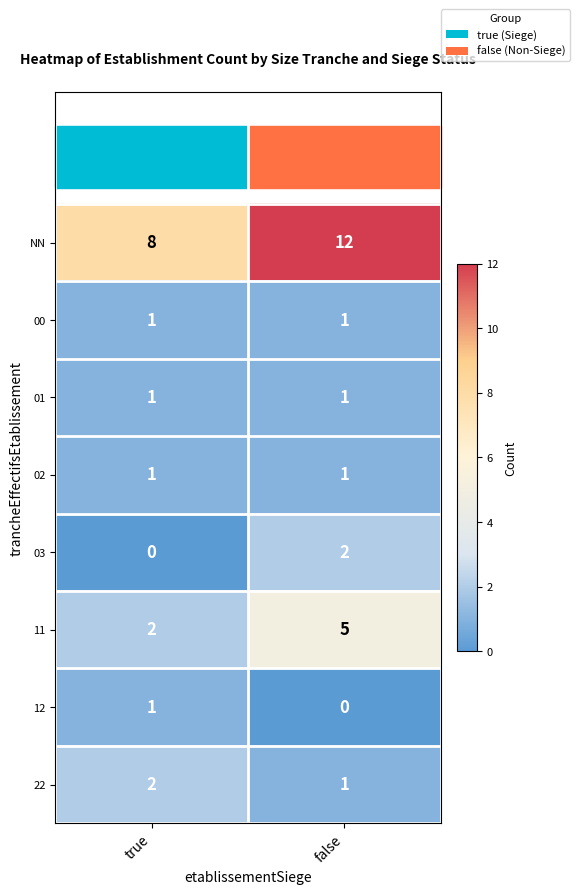

Which series has the largest total across all categories?

NN